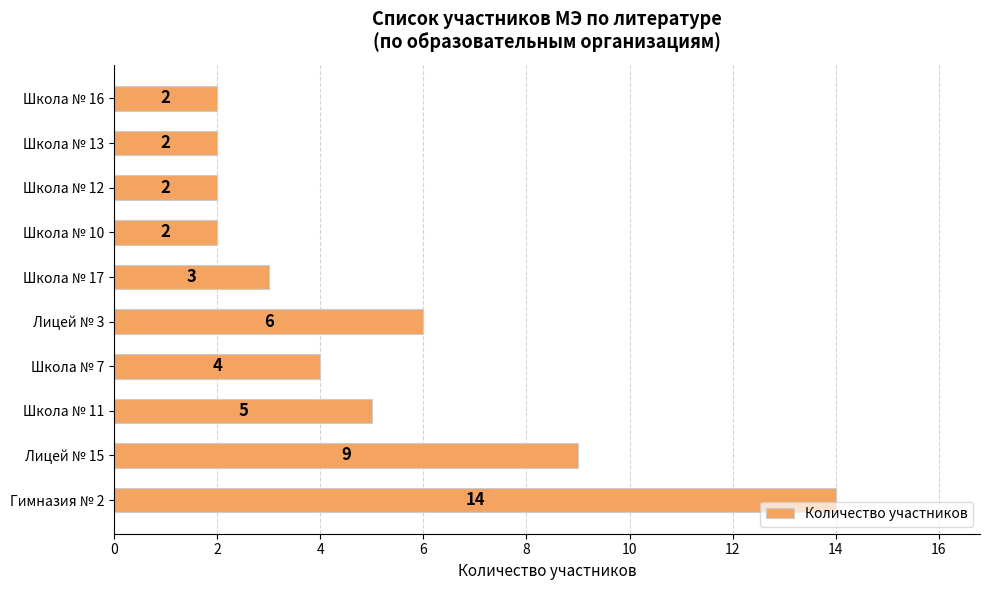

Where is the data nearest to the value 8?

Лицей № 15